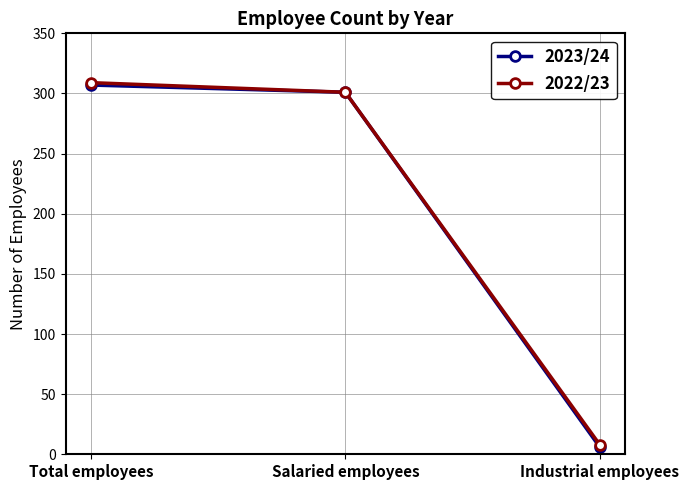

Reading left to right, extract all data points from this chart.

2023/24: 307	301	6
2022/23: 309	301	8